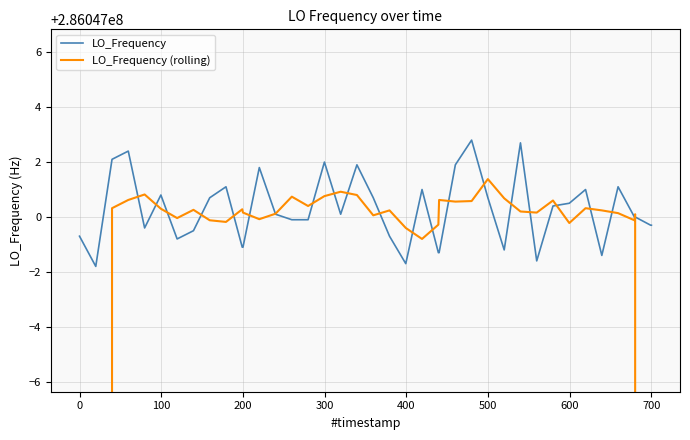

True or false: LO_Frequency (rolling) and LO_Frequency intersect in this chart.

True